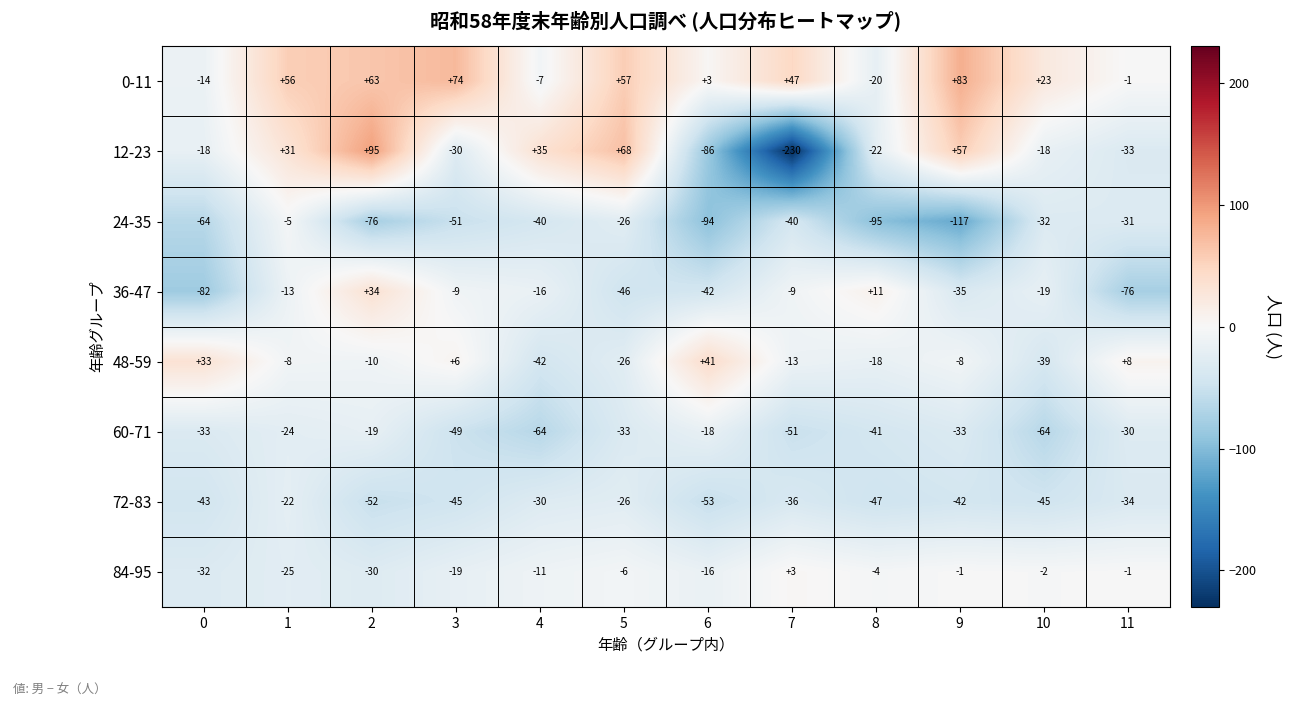

Rank the series at 7 from lowest to highest value.

12-23, 60-71, 24-35, 72-83, 48-59, 36-47, 84-95, 0-11